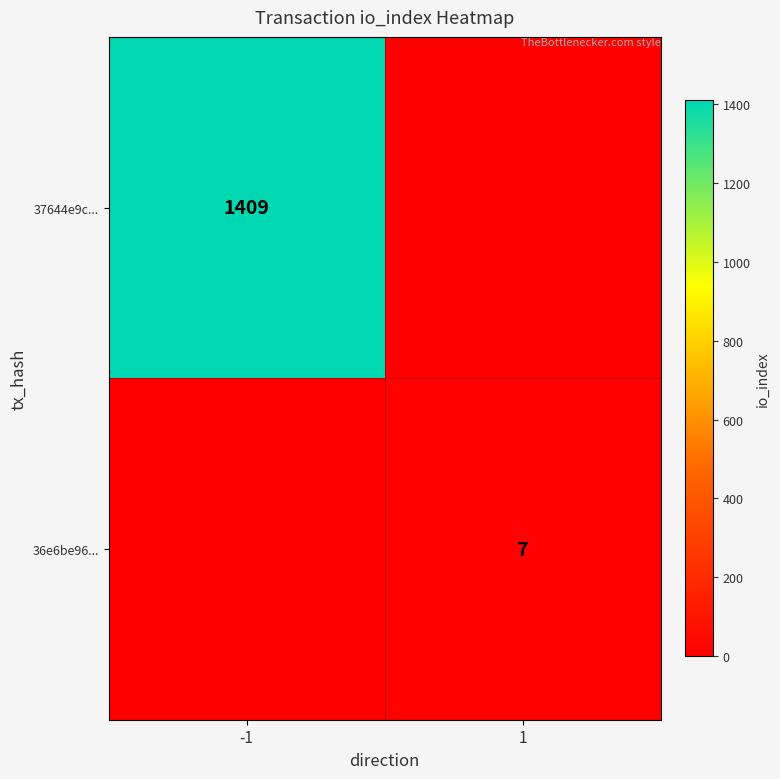

At how many categories does at least one series exceed 522?

1